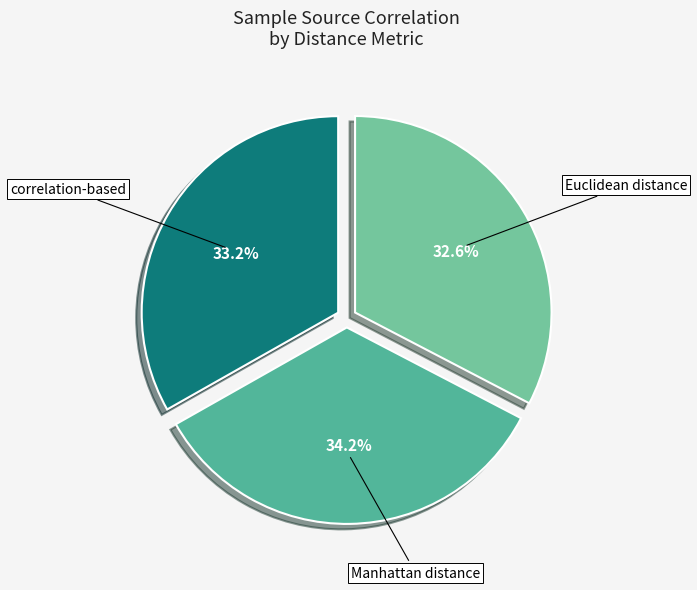

How many slices are in this pie chart?

3